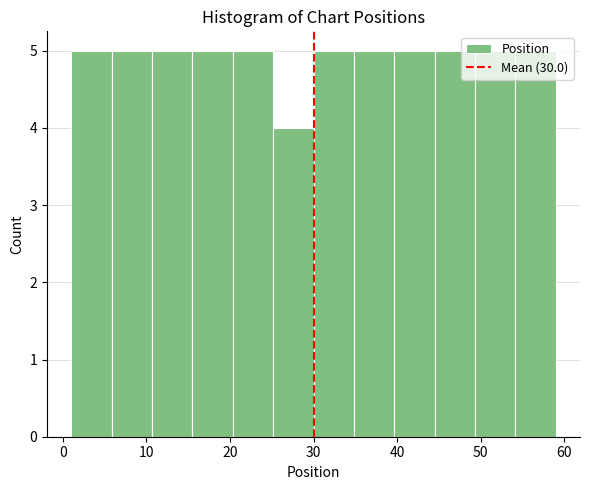

Reading left to right, list every bar in this chart as the range it spans on the x-axis followed by its height. Neither the bar edges nor the heights are printed on the chart, so give them approximately, as read against the axes.

1 to 6: 5
6 to 11: 5
11 to 16: 5
16 to 20: 5
20 to 25: 5
25 to 30: 4
30 to 35: 5
35 to 40: 5
40 to 45: 5
45 to 49: 5
49 to 54: 5
54 to 59: 5